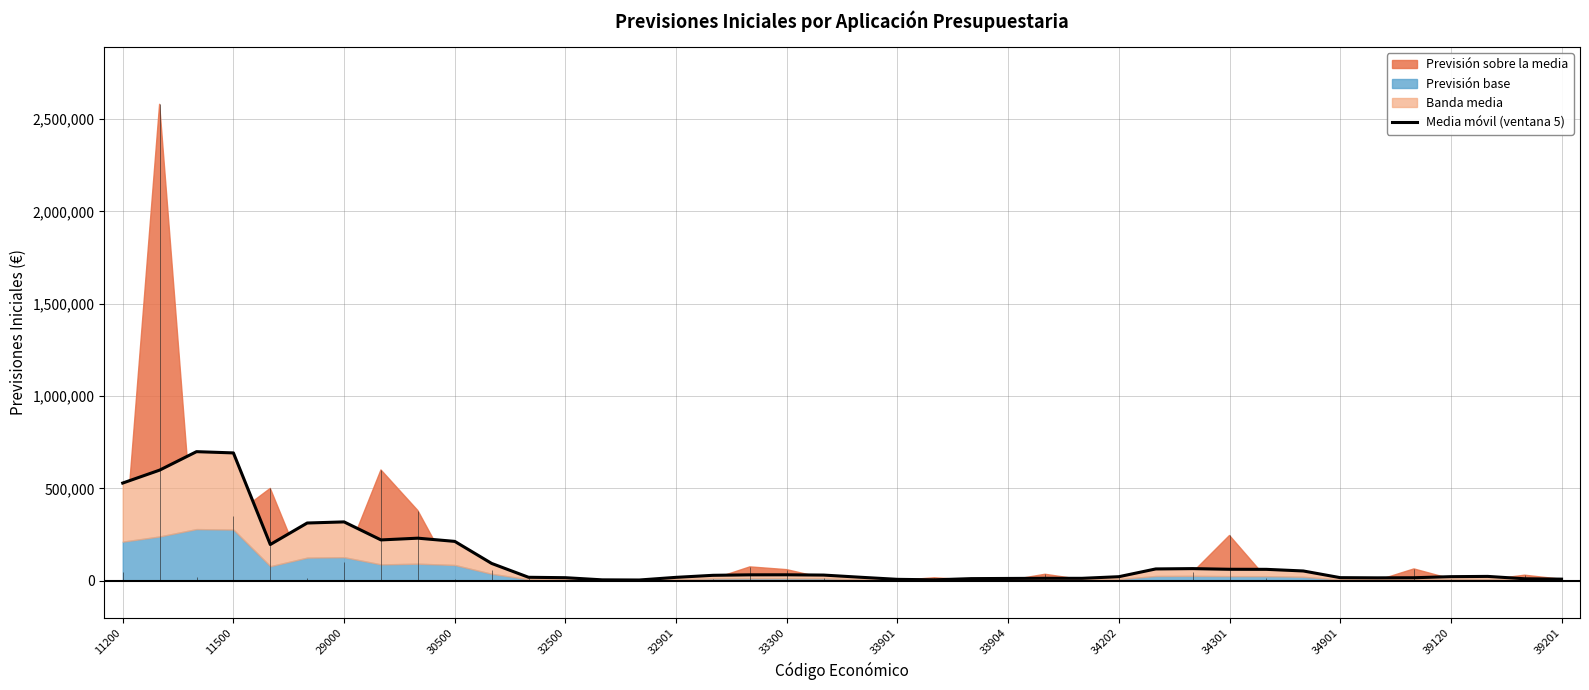

What is the smallest value displayed?

3900